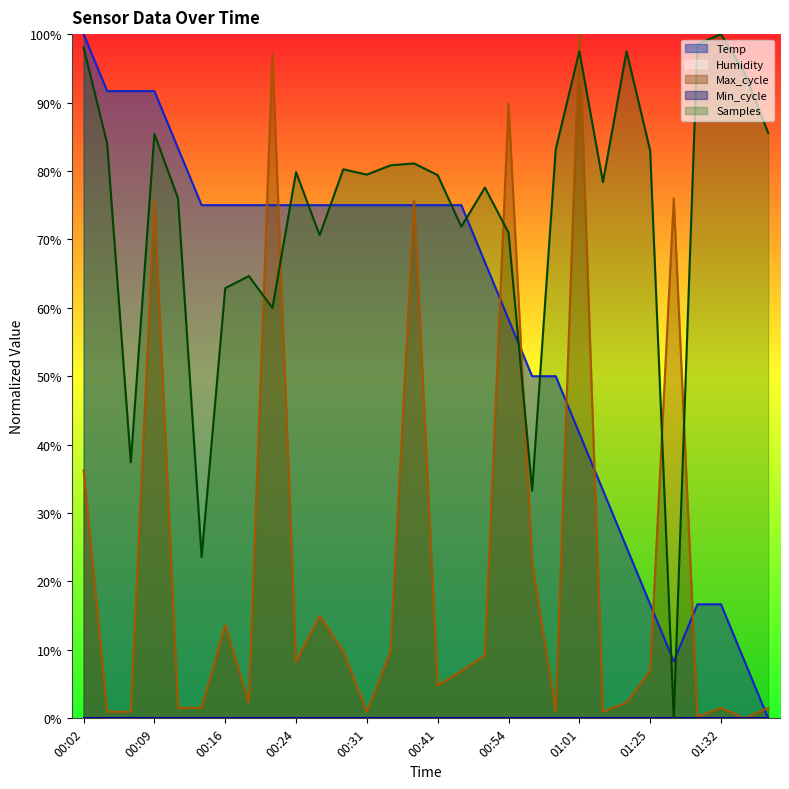

Between 00:04 and 00:07, which is larger?

00:04